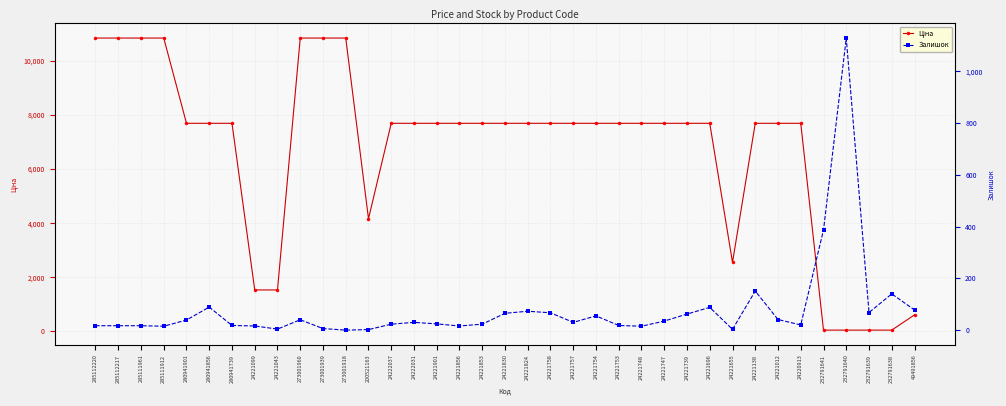

At which category is the sum across all series the highest?

273001960